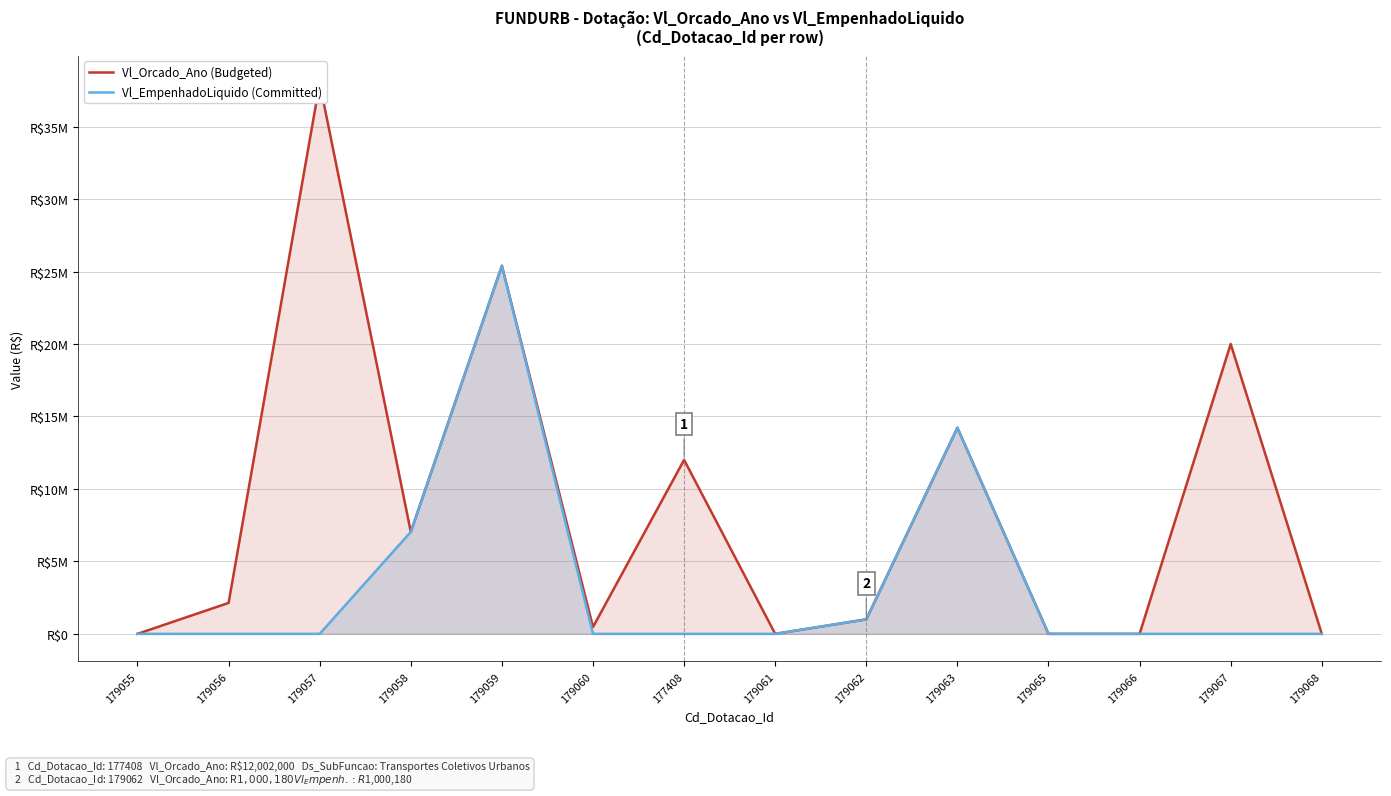

Reading right to left, extract all data points from this chart.

Vl_Orcado_Ano (Budgeted): 1000	20000000	1000	1000	14220977	1000180	1000	12002000	473035	25399776	7035337	38000000	2136305	1000
Vl_EmpenhadoLiquido (Committed): 0	0	0	0	14220977	1000180	0	0	0	25399776	7035337	0	0	0